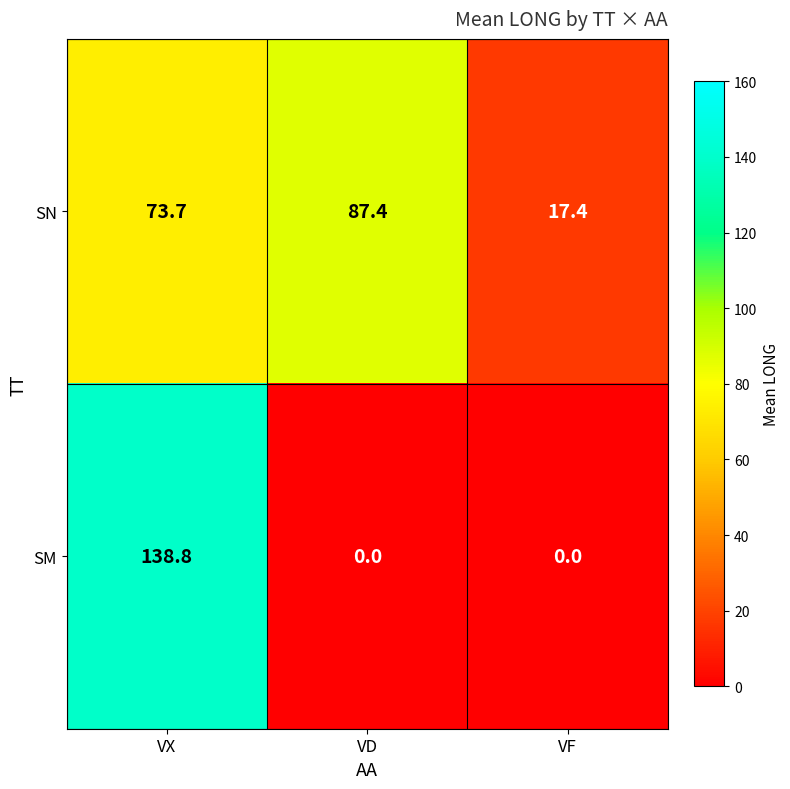

The value of SN at VF is 3.7. True or false?

False